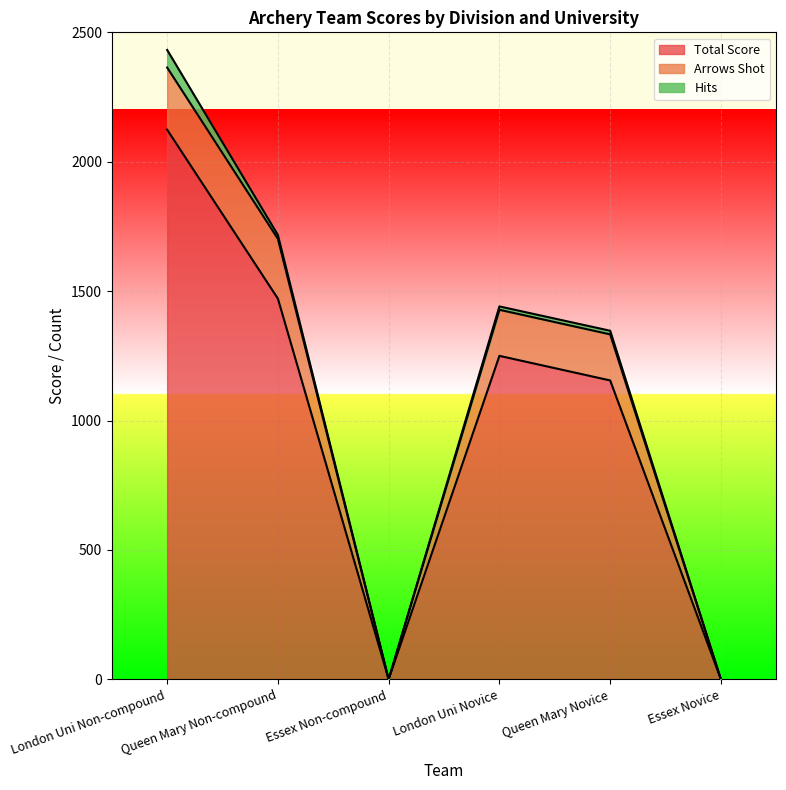

Is the value of Hits at London Uni Non-compound greater than the value of Arrows Shot at Queen Mary Non-compound?

No